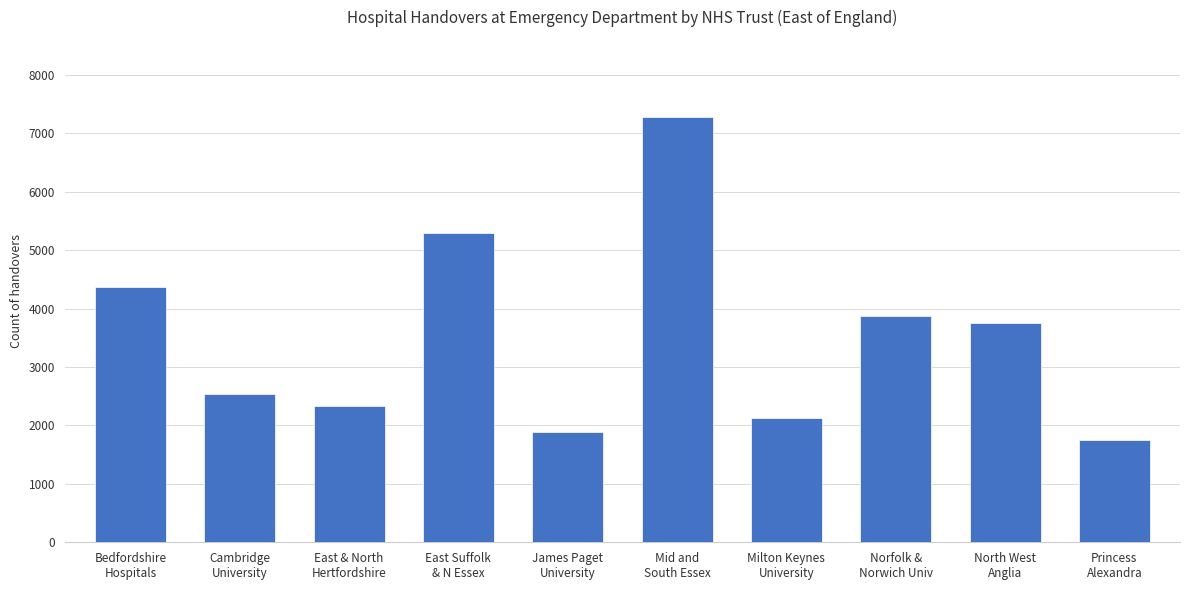

Approximately how many times larger is the value at Princess
Alexandra compared to Mid and
South Essex?

0.2